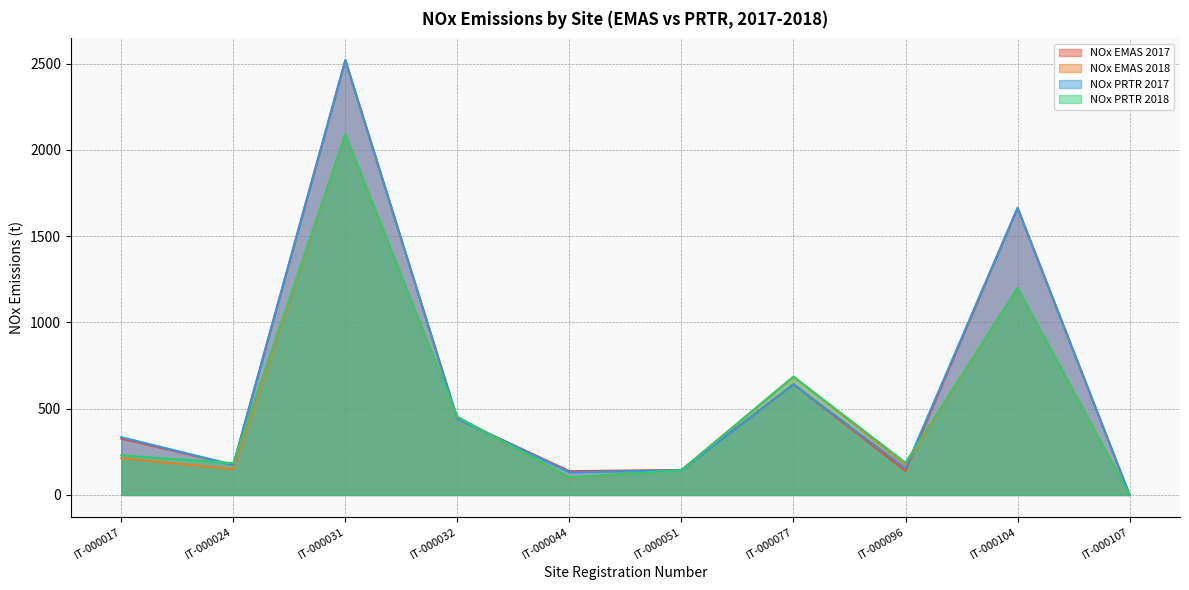

How many data points in NOx EMAS 2018 are less than 213?

5